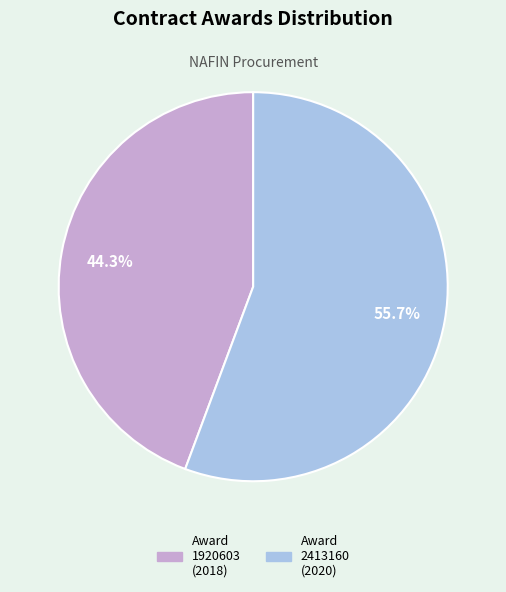

Is there any slice that represents more than half of the pie?

Yes